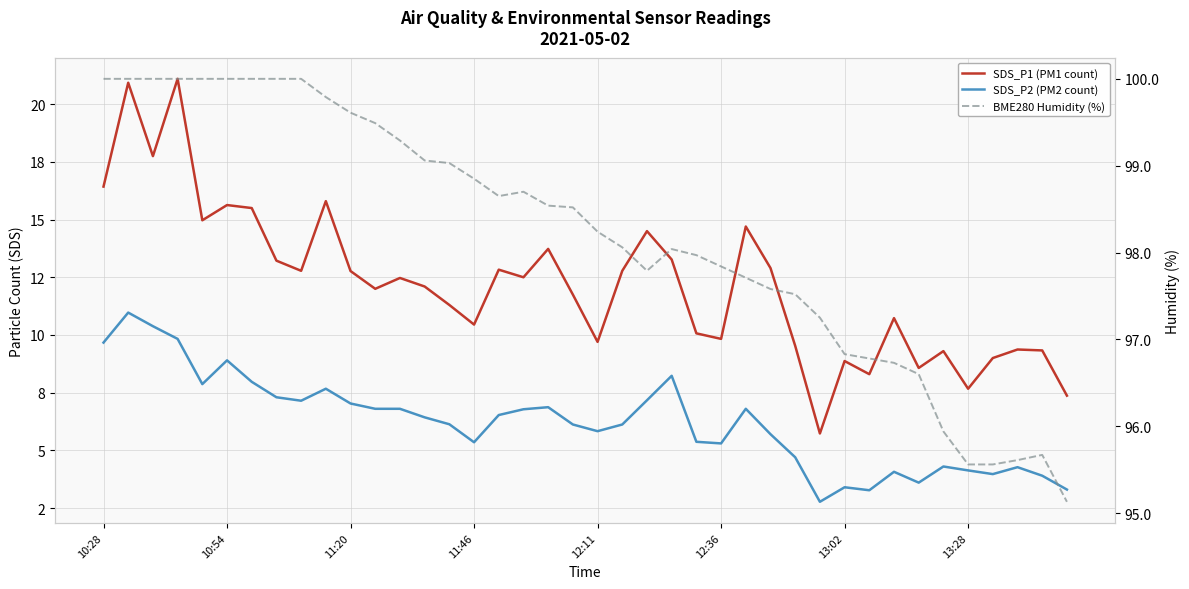

Where is SDS_P2 (PM2 count) nearest to the value 6?

19